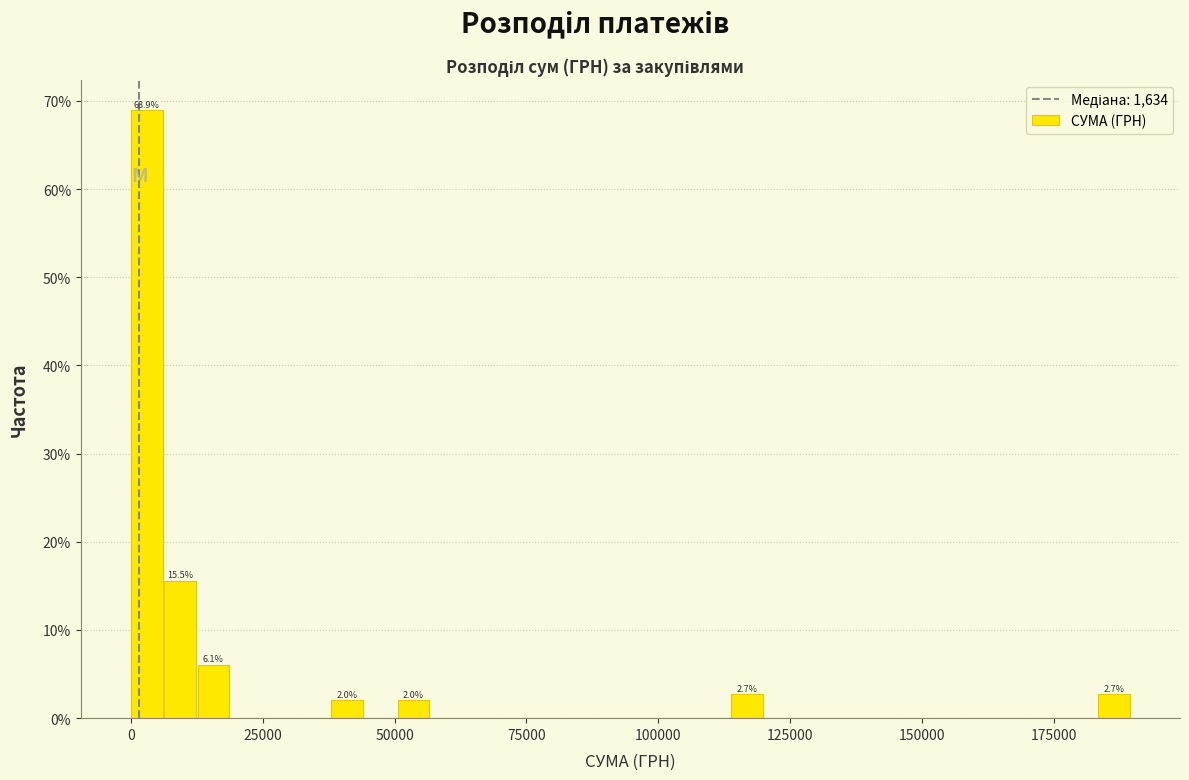

Read against the x-axis, roughly where is the centre of the tallest bar?

5000